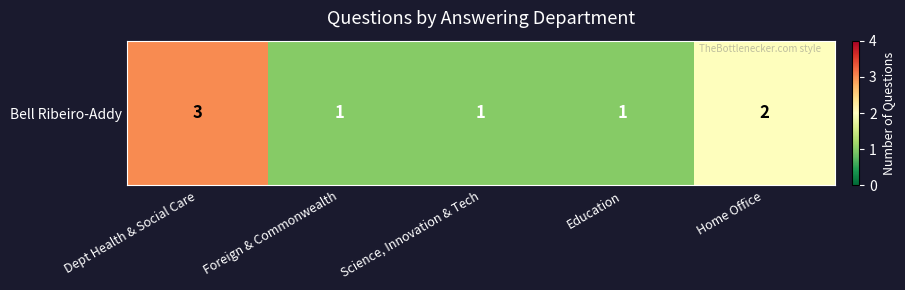

What is the greatest value displayed?

3